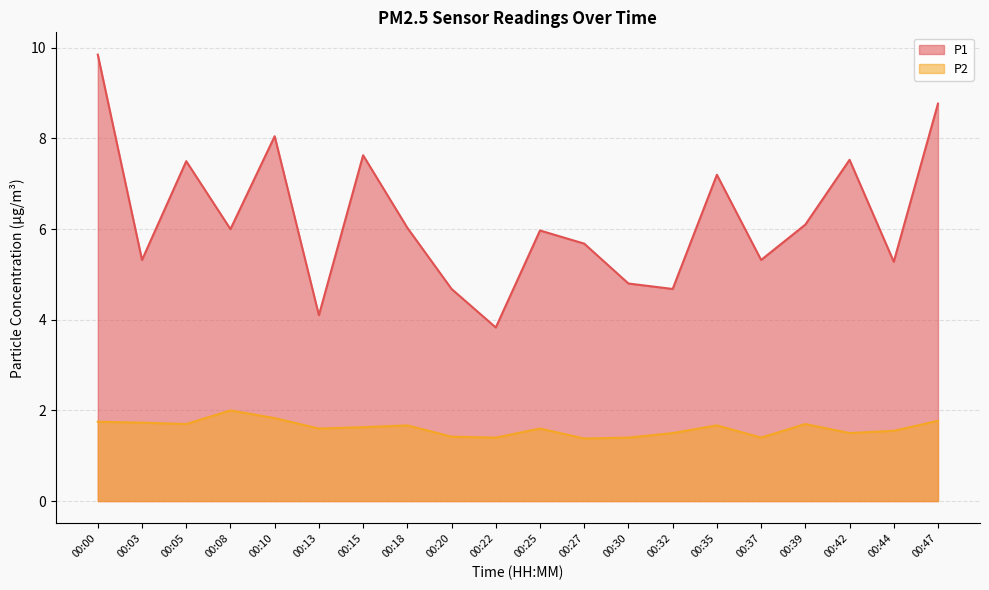

Reading left to right, extract all data points from this chart.

P1: 9.8	5.3	7.5	6.0	8.1	4.1	7.6	6.0	4.7	3.8	6.0	5.7	4.8	4.7	7.2	5.3	6.1	7.5	5.3	8.8
P2: 1.8	1.7	1.7	2.0	1.8	1.6	1.6	1.7	1.4	1.4	1.6	1.4	1.4	1.5	1.7	1.4	1.7	1.5	1.6	1.8